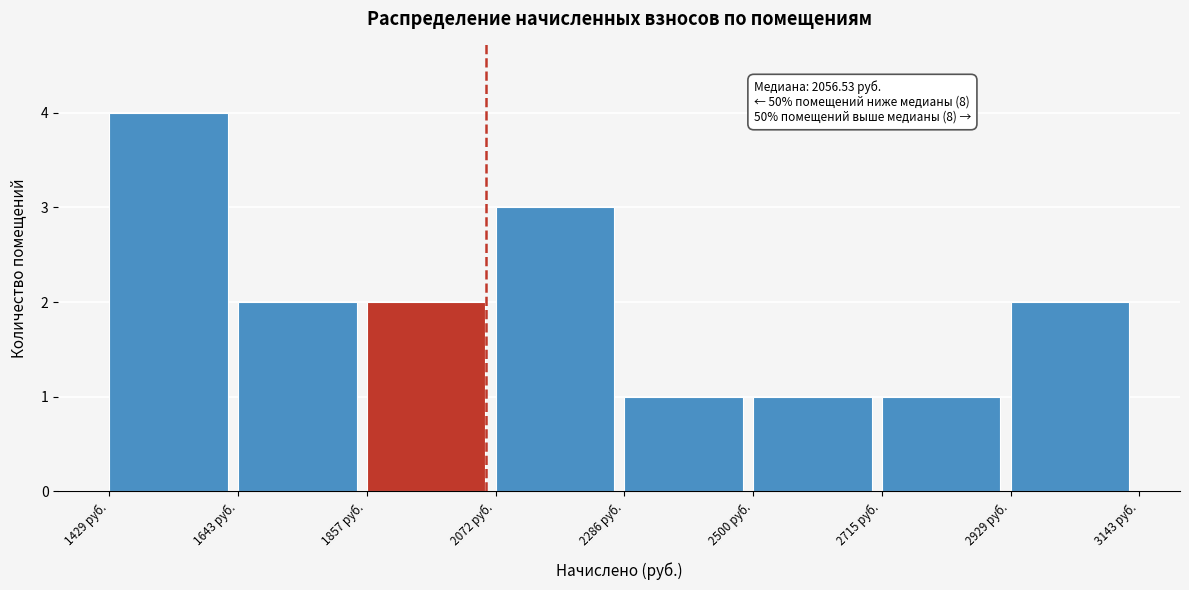

Which range on the x-axis has the tallest bar?

1450 to 1650